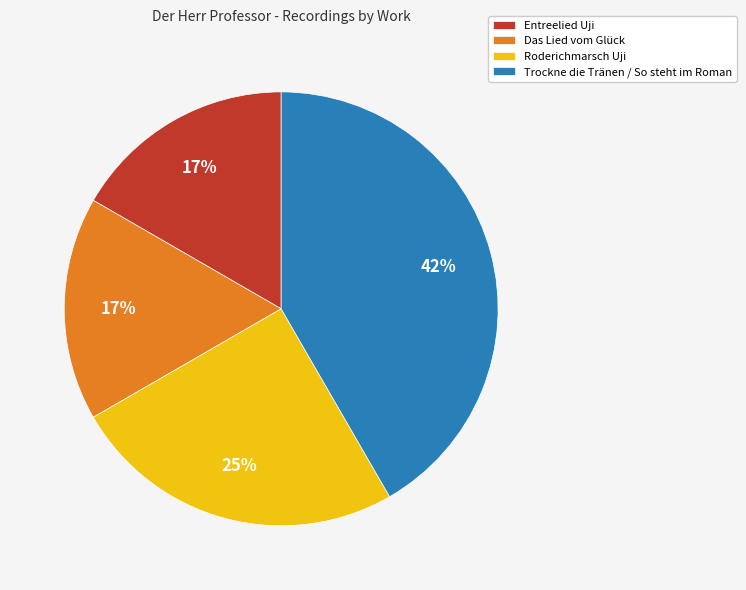

To the nearest percent, what is the combined percentage of Entreelied Uji and Roderichmarsch Uji?

42%